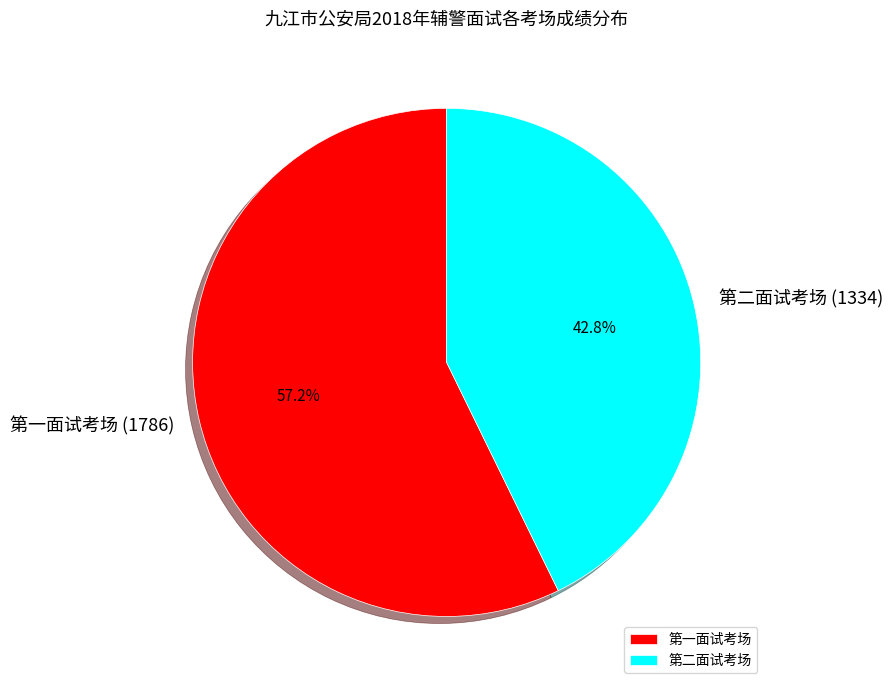

Is there any slice that represents more than half of the pie?

Yes